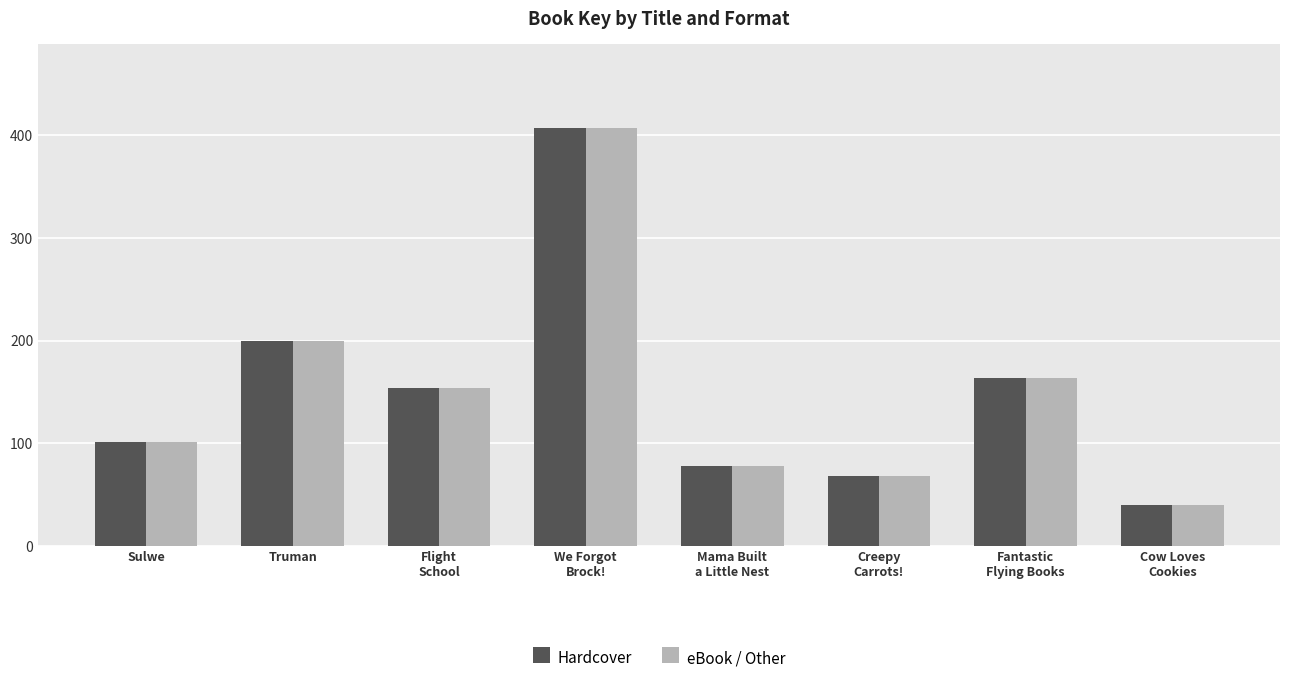

What is the sum of all eBook / Other values?

1211.3